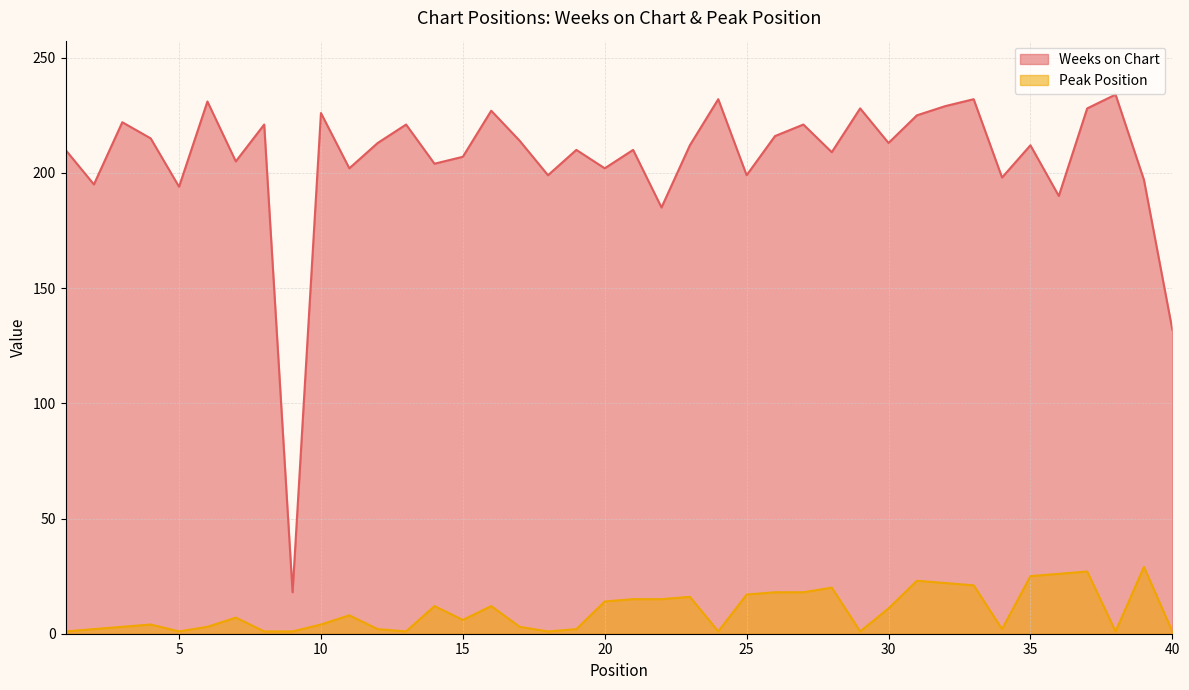

What is the sum of the Peak Position values at 10 and 34?

6